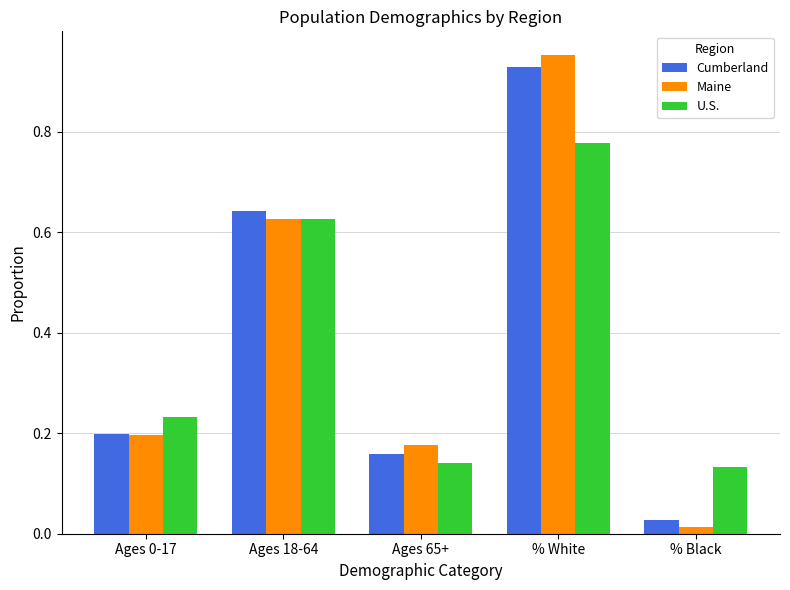

Which category has the lowest value in the Maine series?

% Black